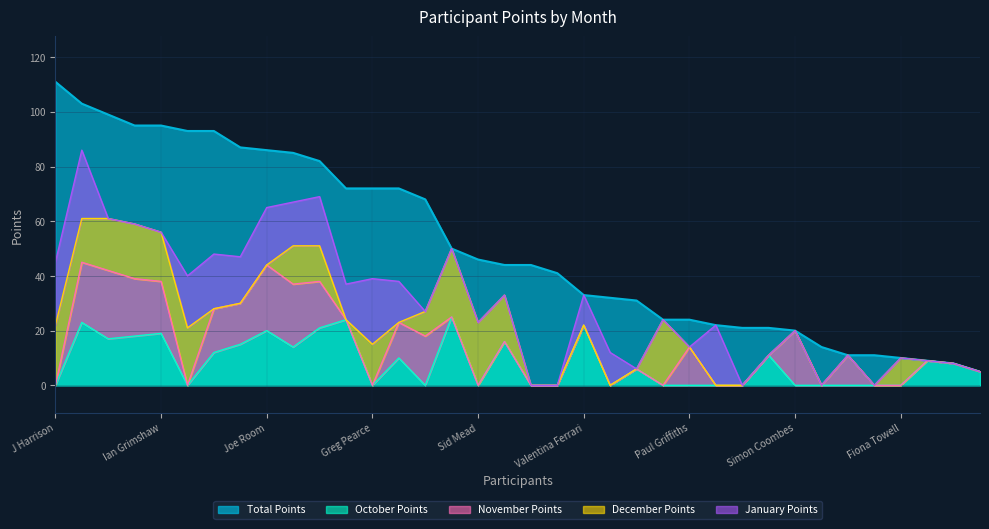

At which category does October Points reach its first local peak?

Bob Dickinson